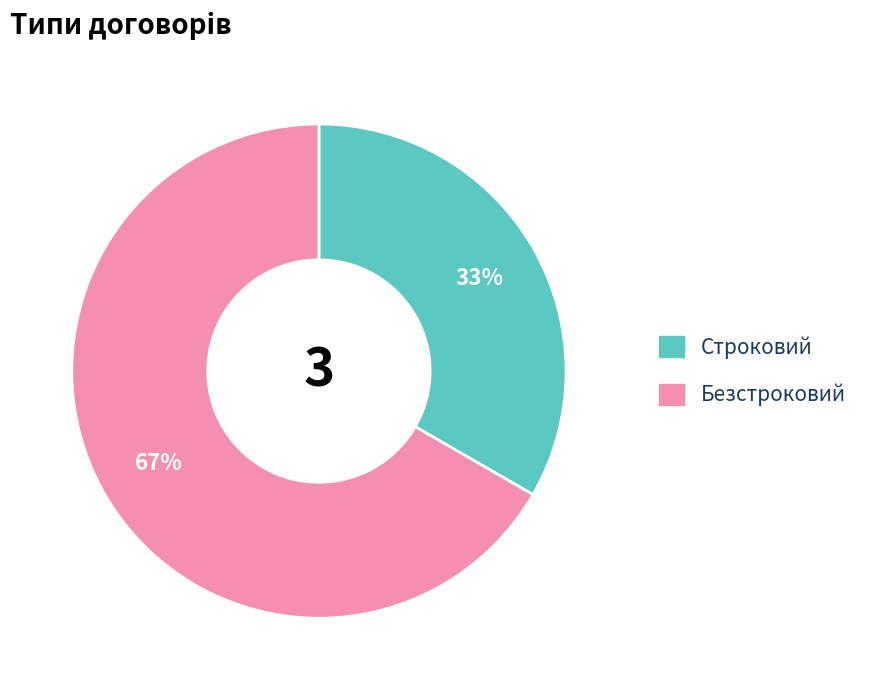

What is the largest slice in the pie chart?

Безстроковий